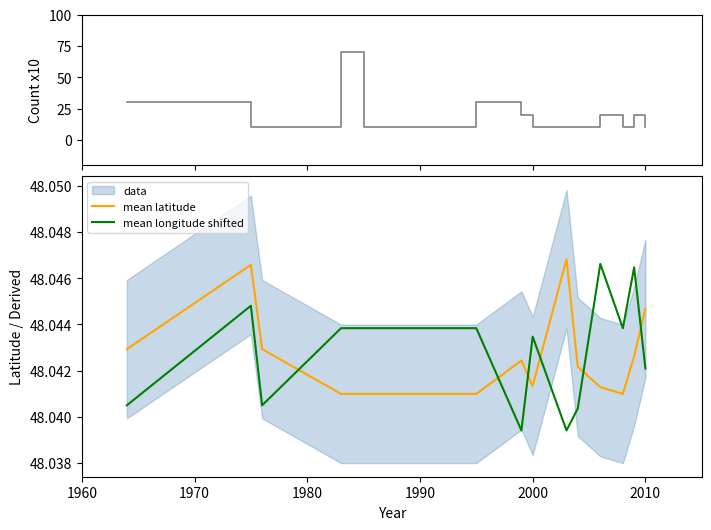

How many times do mean latitude and mean longitude shifted cross each other?

6